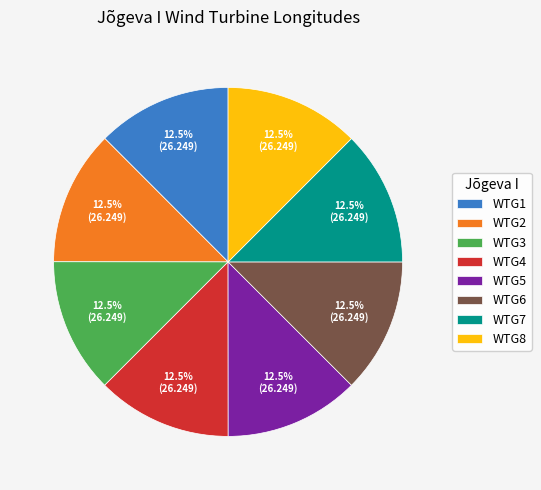

Approximately how many times larger is the value at WTG5 compared to WTG3?

1.0